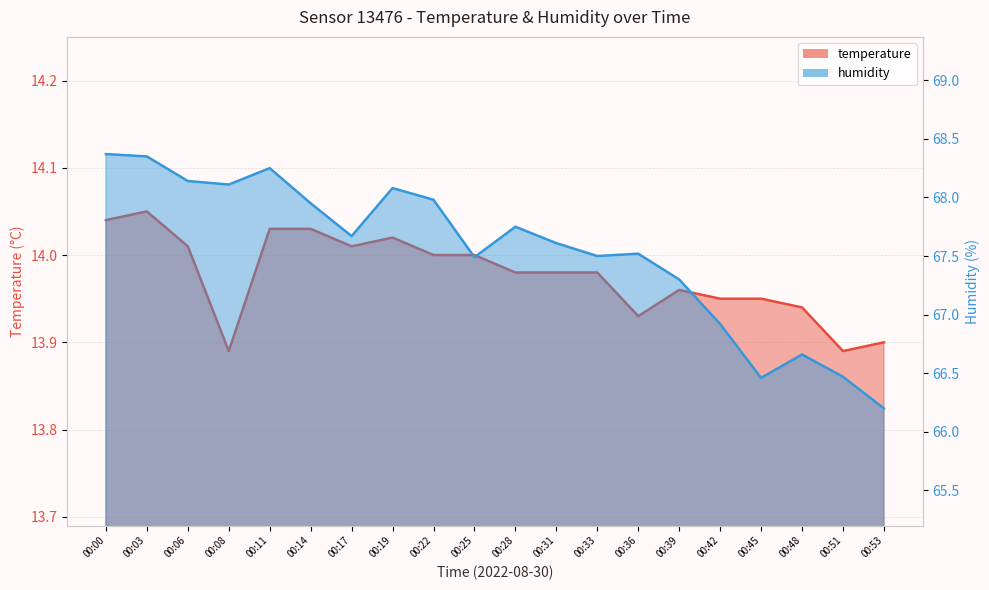

What is the minimum value shown in the chart?

13.9